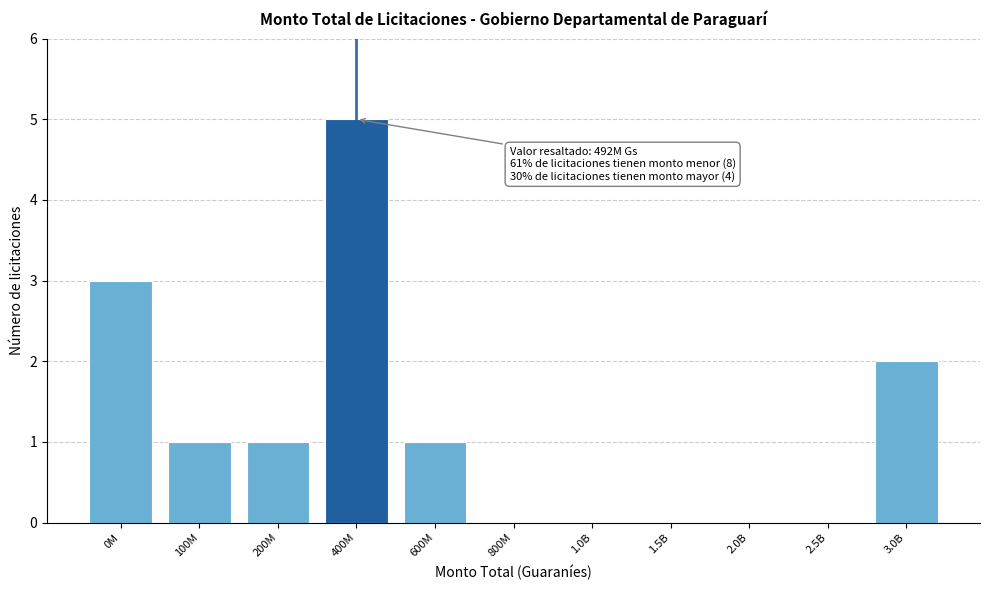

Reading left to right, list all the values displayed in this chart.

0M=3	100M=1	200M=1	400M=5	600M=1	800M=0	1.0B=0	1.5B=0	2.0B=0	2.5B=0	3.0B=2